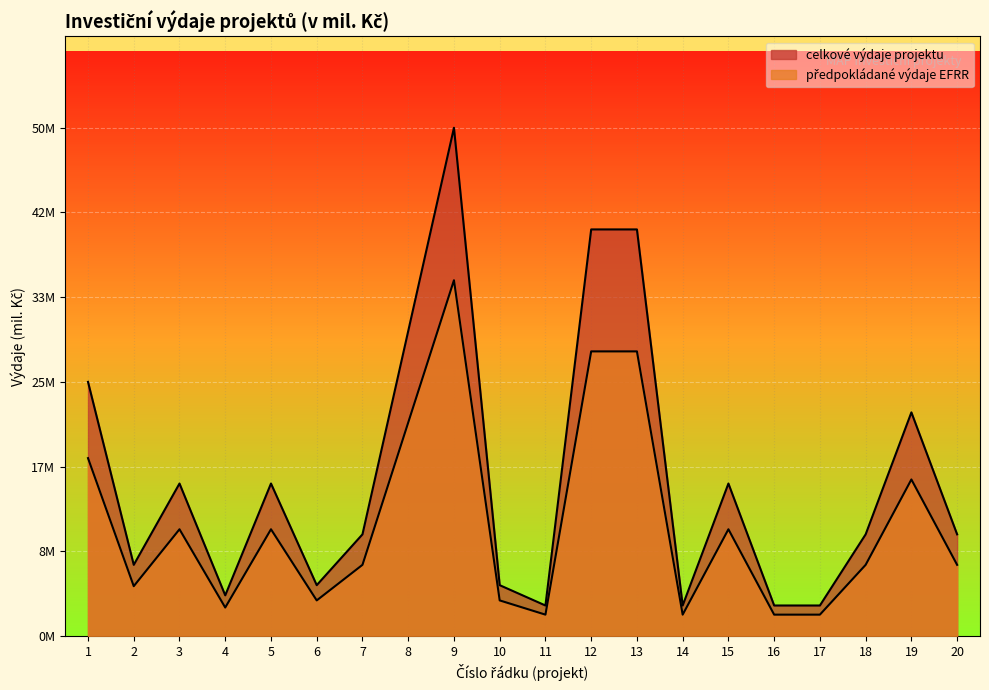

Reading left to right, what are all the values shown in this chart?

celkove_vydaje_mil: 1=25.0	2=7.0	3=15.0	4=4.0	5=15.0	6=5.0	7=10.0	8=30.0	9=50.0	10=5.0	11=3.0	12=40.0	13=40.0	14=3.0	15=15.0	16=3.0	17=3.0	18=10.0	19=22.0	20=10.0
efrr_vydaje_mil: 1=17.5	2=4.9	3=10.5	4=2.8	5=10.5	6=3.5	7=7.0	8=21.0	9=35.0	10=3.5	11=2.1	12=28.0	13=28.0	14=2.1	15=10.5	16=2.1	17=2.1	18=7.0	19=15.4	20=7.0